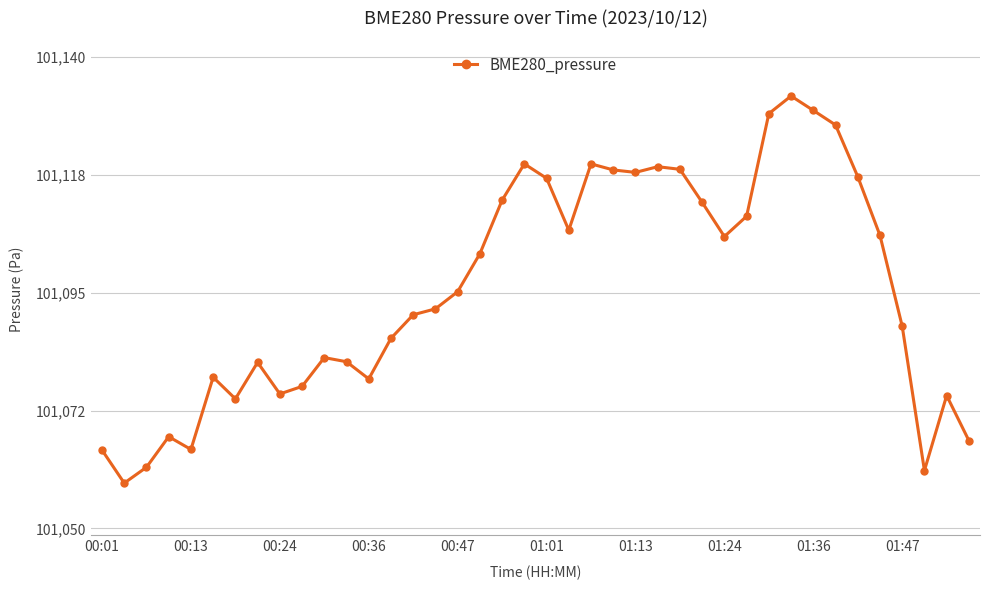

How many categories are shown in the chart?

40